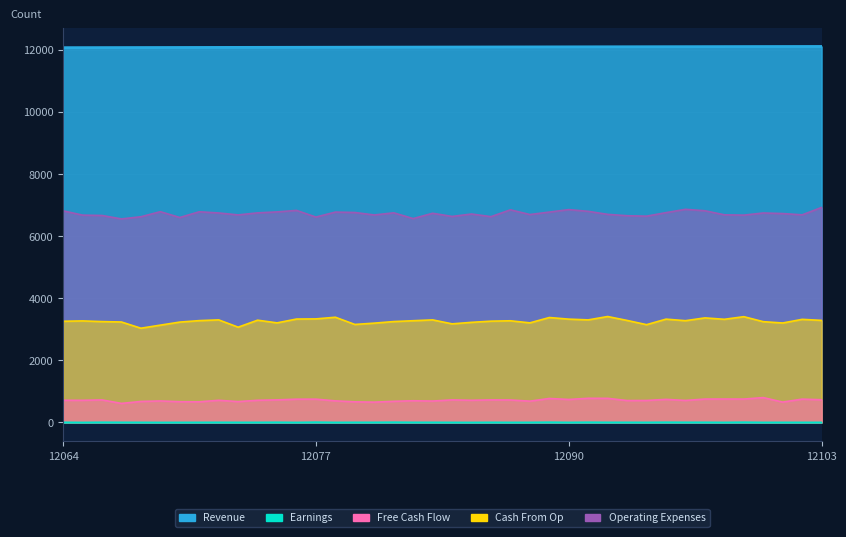

Reading left to right, transcribe all the data shown in this chart.

Revenue: 12064=12064	12065=12065	12066=12066	12067=12067	12068=12068	12069=12069	12070=12070	12071=12071	12072=12072	12073=12073	12074=12074	12075=12075	12076=12076	12077=12077	12078=12078	12079=12079	12080=12080	12081=12081	12082=12082	12083=12083	12084=12084	12085=12085	12086=12086	12087=12087	12088=12088	12089=12089	12090=12090	12091=12091	12092=12092	12093=12093	12094=12094	12095=12095	12096=12096	12097=12097	12098=12098	12099=12099	12100=12100	12101=12101	12102=12102	12103=12103
Earnings: 12064=5	12065=1	12066=6	12067=4	12068=3	12069=1	12070=2	12071=3	12072=4	12073=3	12074=3	12075=6	12076=1	12077=9	12078=2	12079=4	12080=4	12081=8	12082=4	12083=4	12084=2	12085=1	12086=4	12087=2	12088=3	12089=8	12090=2	12091=7	12092=4	12093=4	12094=3	12095=7	12096=5	12097=5	12098=2	12099=8	12100=2	12101=3	12102=3	12103=3
Free Cash Flow: 12064=713	12065=712	12066=725	12067=612	12068=675	12069=691	12070=667	12071=663	12072=713	12073=670	12074=713	12075=726	12076=748	12077=749	12078=694	12079=663	12080=653	12081=679	12082=698	12083=688	12084=726	12085=713	12086=726	12087=723	12088=685	12089=771	12090=739	12091=777	12092=775	12093=705	12094=707	12095=742	12096=708	12097=752	12098=753	12099=752	12100=799	12101=655	12102=750	12103=730
Cash From Op: 12064=3257	12065=3268	12066=3246	12067=3233	12068=3033	12069=3132	12070=3230	12071=3277	12072=3301	12073=3066	12074=3291	12075=3205	12076=3328	12077=3333	12078=3386	12079=3154	12080=3196	12081=3247	12082=3274	12083=3301	12084=3173	12085=3222	12086=3260	12087=3272	12088=3205	12089=3377	12090=3325	12091=3301	12092=3409	12093=3283	12094=3147	12095=3325	12096=3275	12097=3365	12098=3320	12099=3404	12100=3243	12101=3201	12102=3318	12103=3285
Operating Expenses: 12064=6812	12065=6673	12066=6662	12067=6551	12068=6621	12069=6784	12070=6597	12071=6781	12072=6743	12073=6680	12074=6746	12075=6777	12076=6825	12077=6611	12078=6771	12079=6758	12080=6678	12081=6747	12082=6562	12083=6733	12084=6631	12085=6709	12086=6624	12087=6844	12088=6692	12089=6771	12090=6851	12091=6795	12092=6698	12093=6654	12094=6640	12095=6753	12096=6860	12097=6814	12098=6683	12099=6673	12100=6742	12101=6724	12102=6682	12103=6921